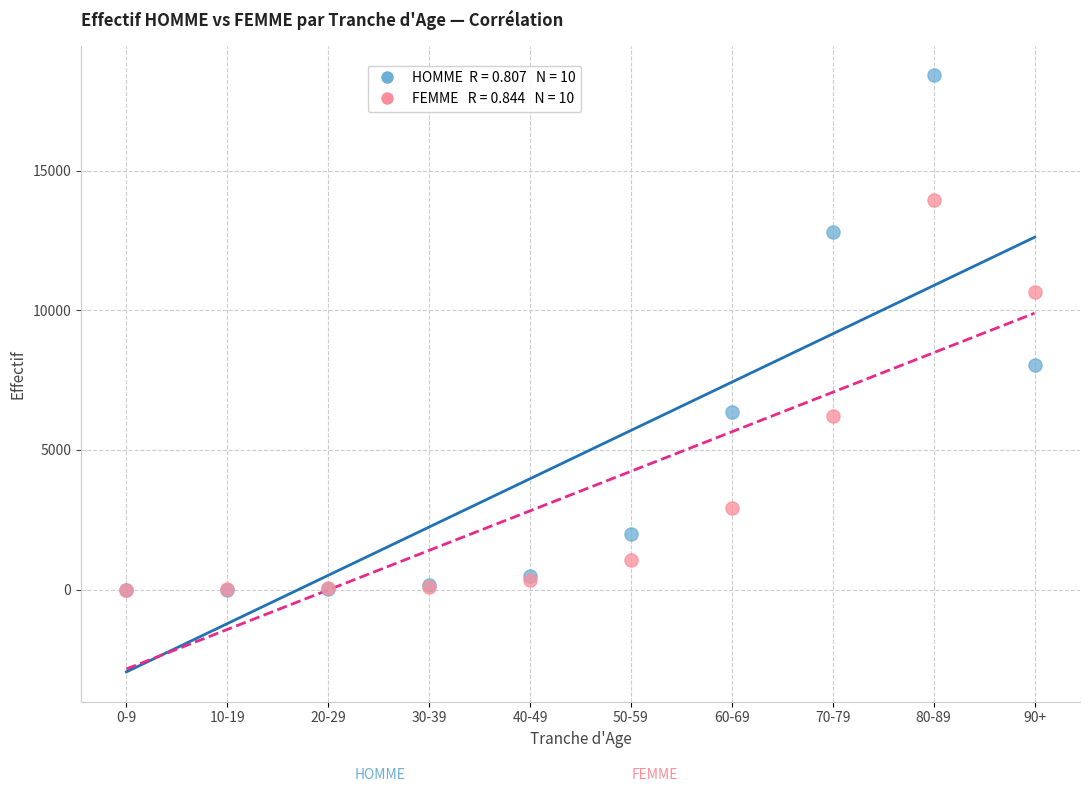

Across all series, what Y value is closest to 9208?

8058